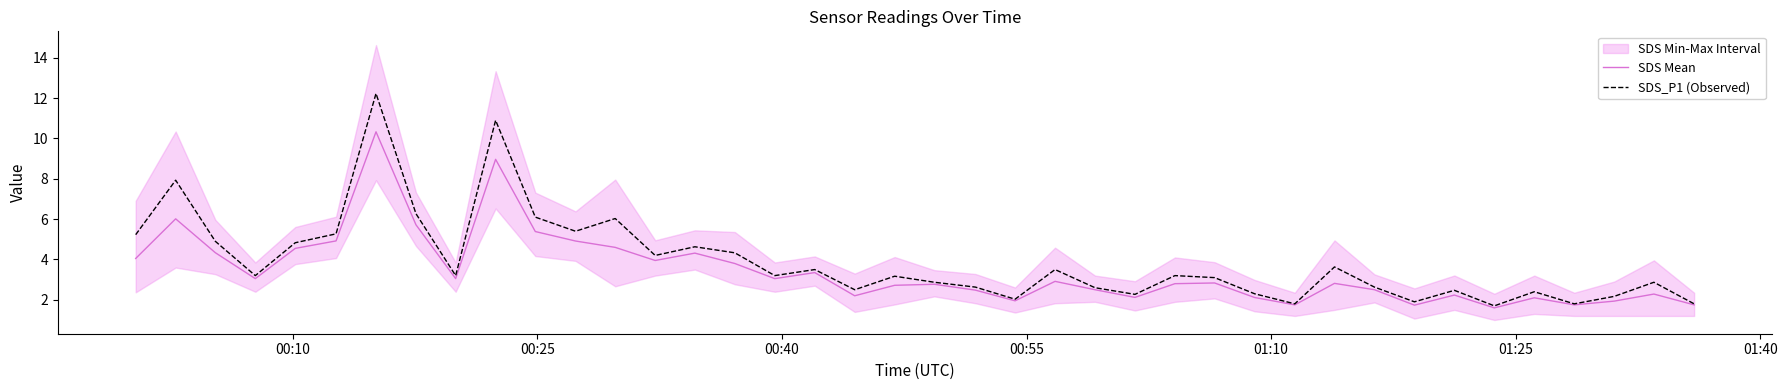

What is the lowest value of the SDS Mean series?

1.6